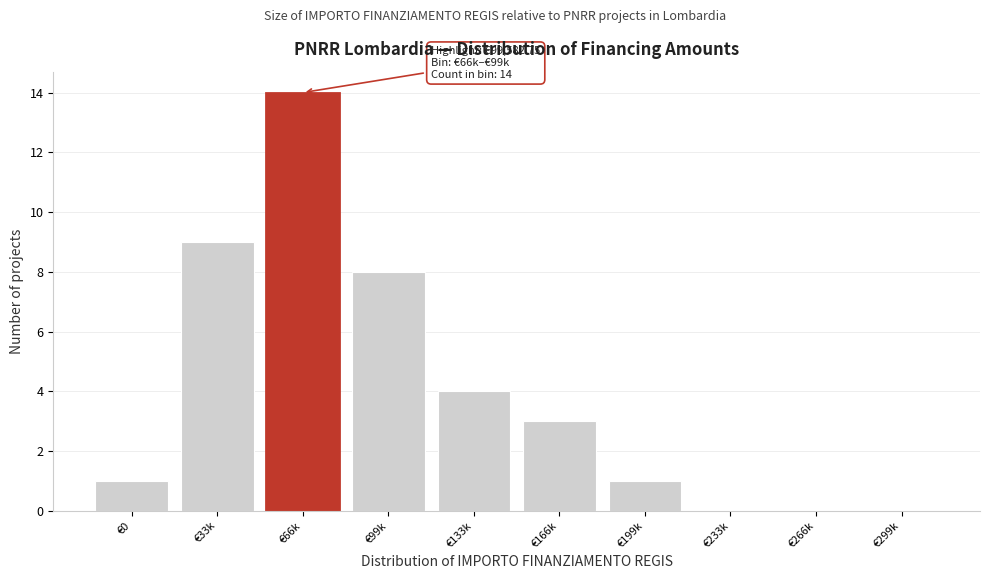

Which label corresponds to the largest value in the chart?

€66k